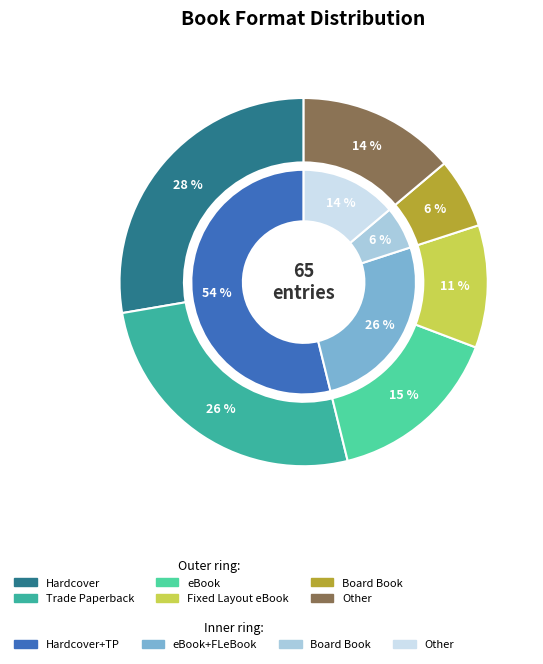

How many slices are in this pie chart?

6